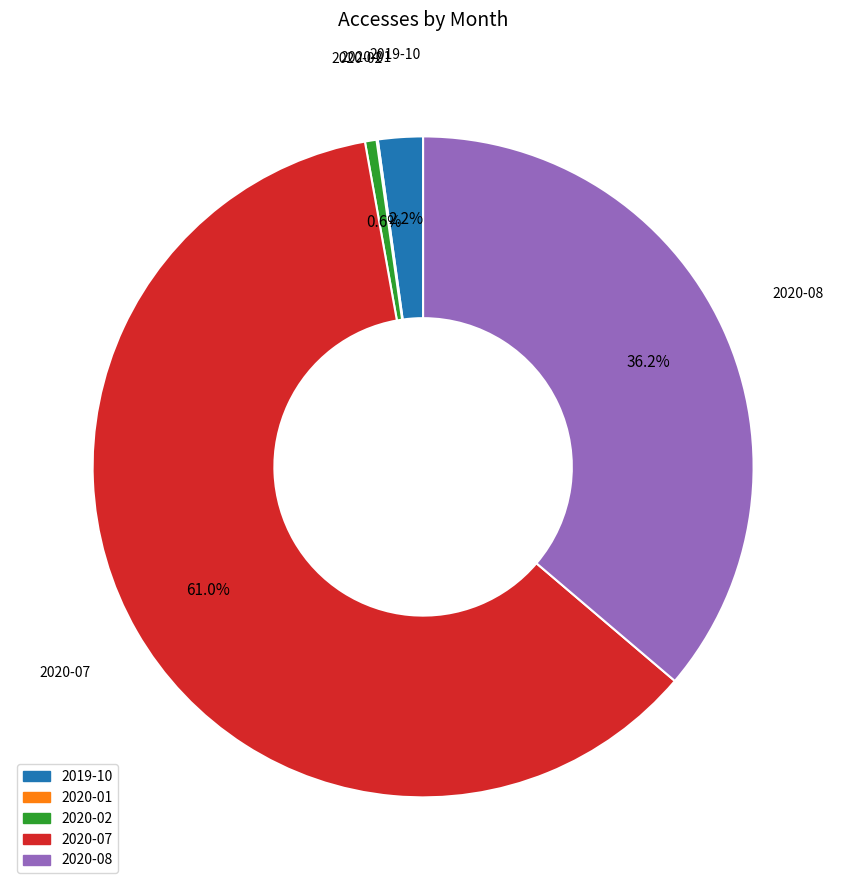

What portion of the pie excludes 2020-08?

63.8%